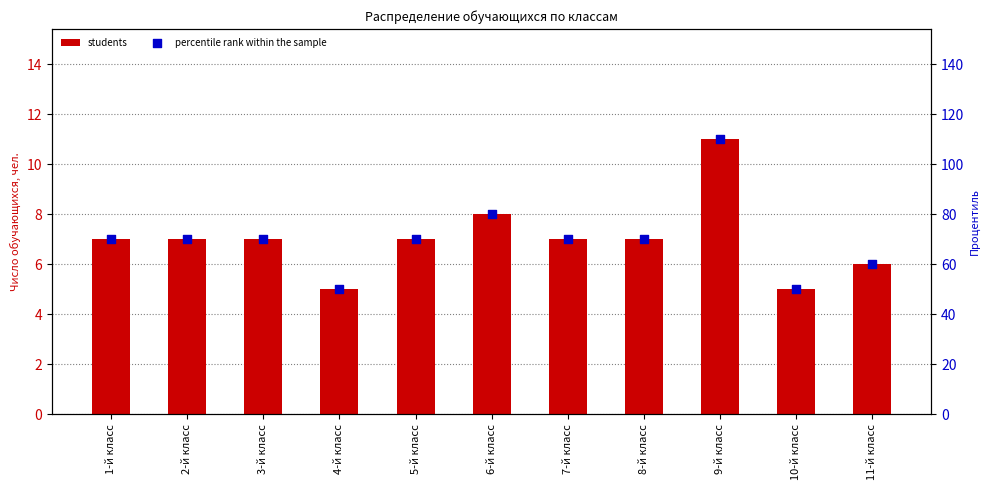

At how many categories does at least one series exceed 60?

8